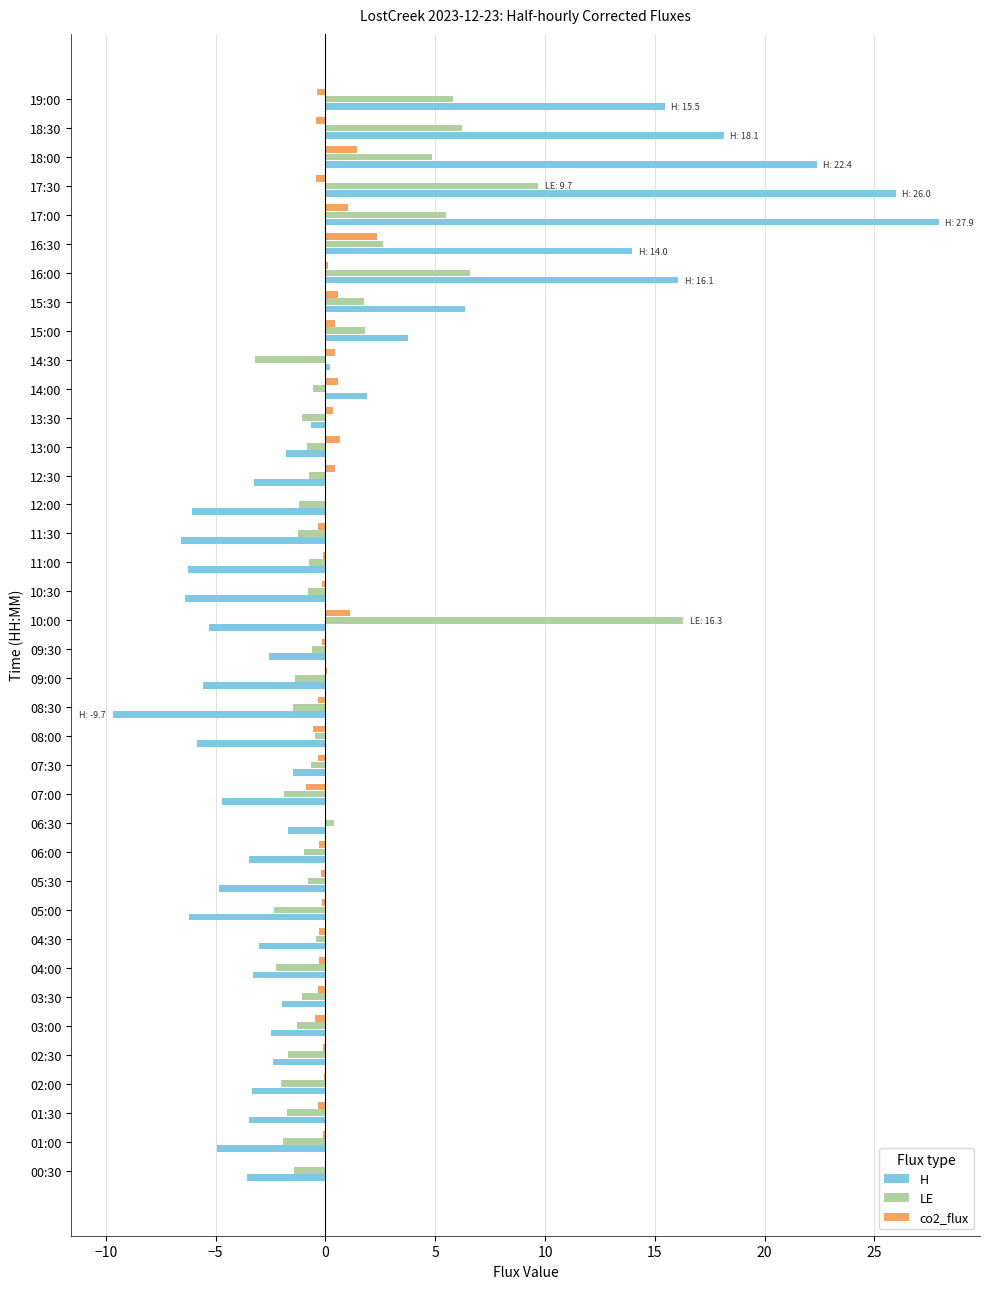

Is it true that co2_flux equals -0.2 at 05:00?

True